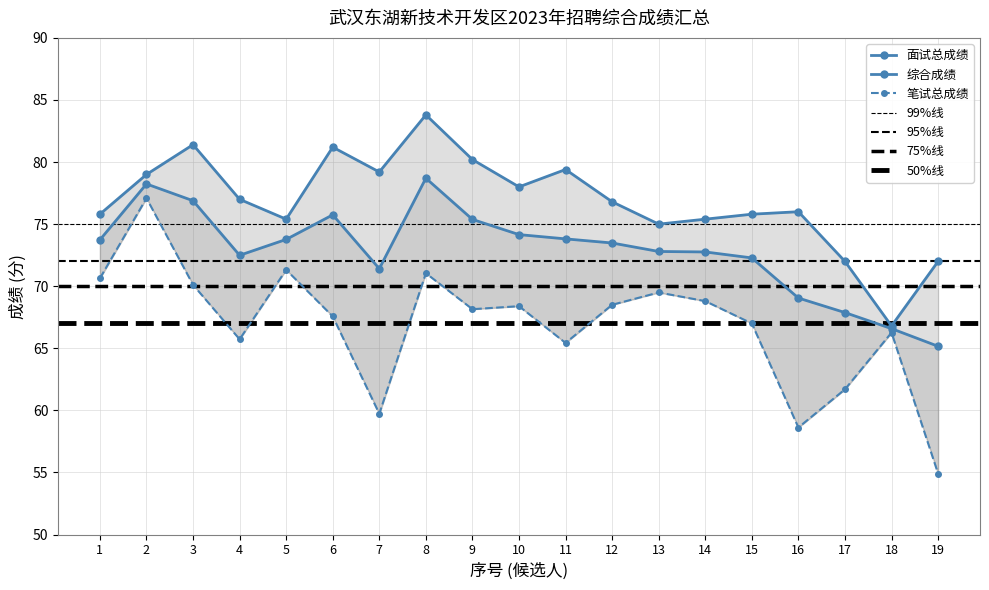

What is the greatest value displayed?

83.8